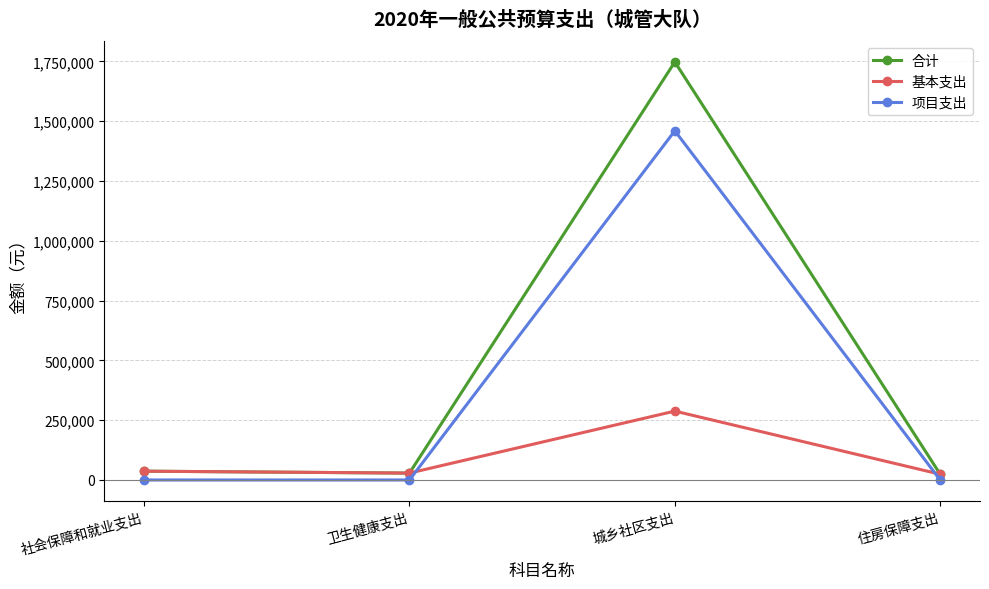

Count the 项目支出 values in the range 0 to 1460000.

4